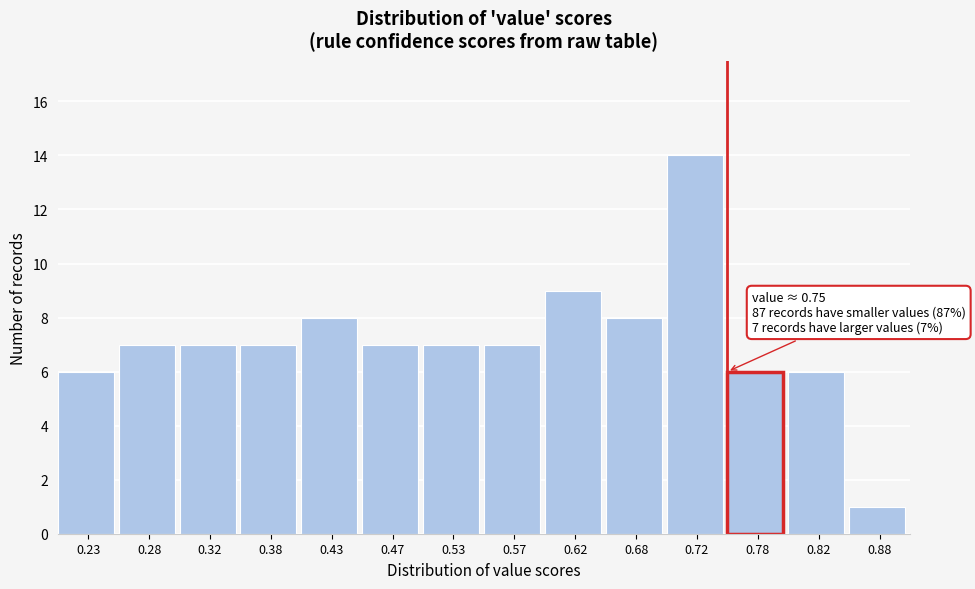

Which range on the x-axis has the tallest bar?

0.70 to 0.75